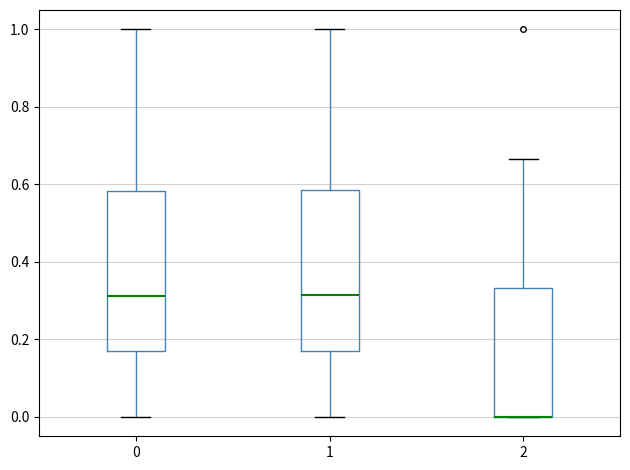

Where is the upper edge of the box at x = 1 on the y-axis? The values are not printed on the chart, so give them approximately, as read against the axis.

0.58